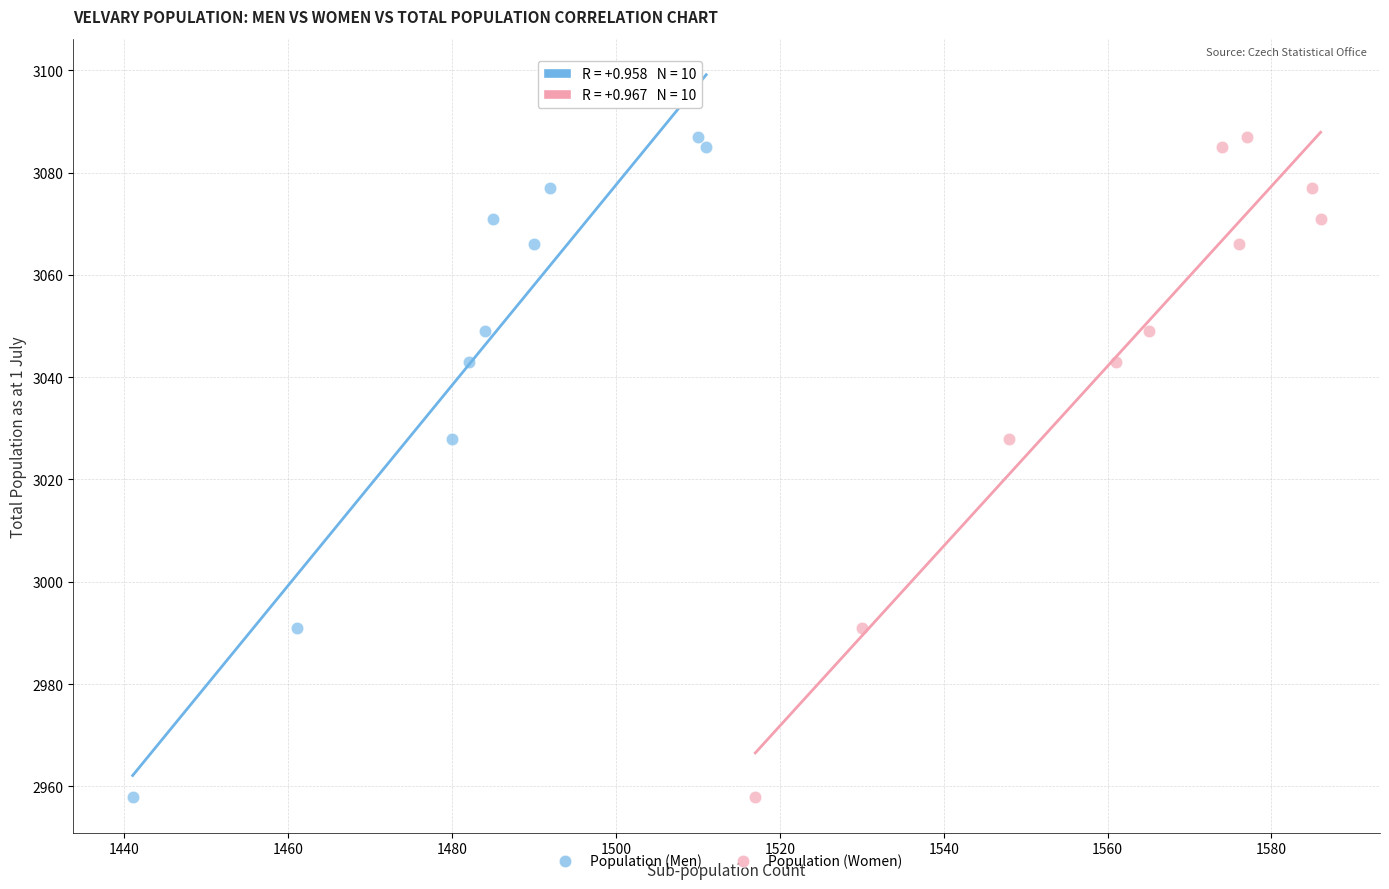

What are all the series names shown in the legend?

Population (Men), Population (Women)